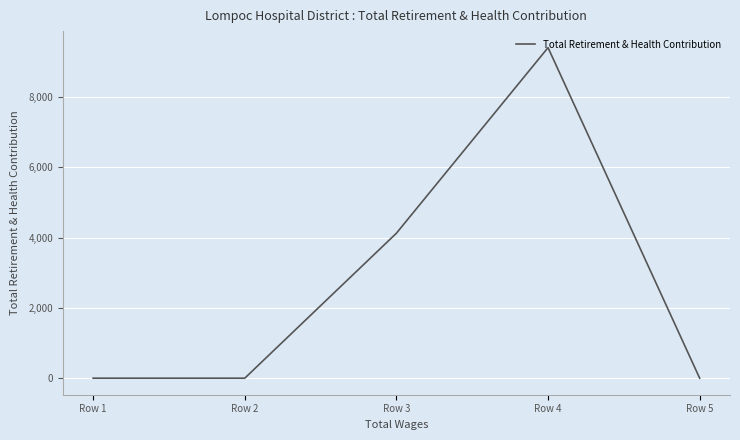

What is the difference between the maximum and minimum values?

9408